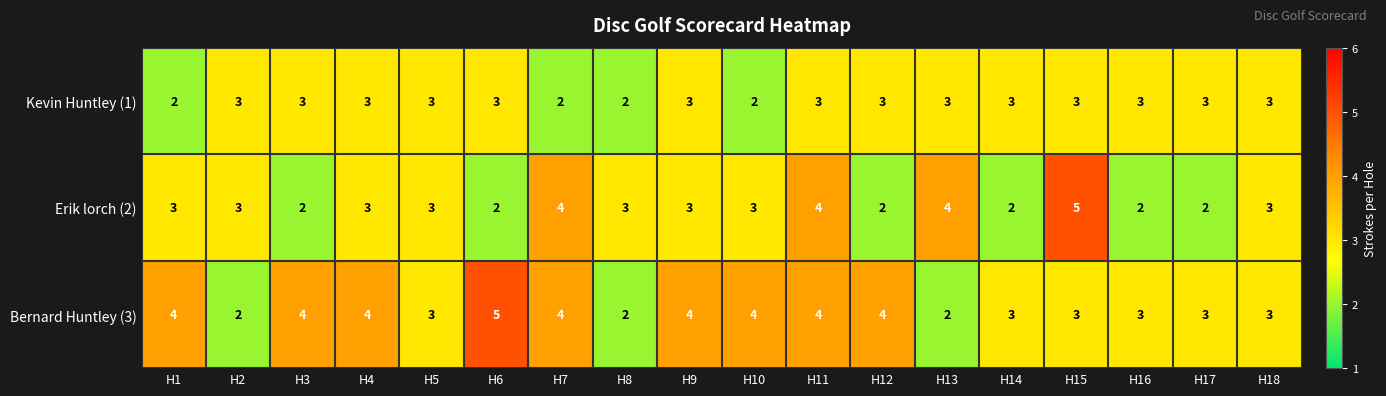

List the series in order of their overall mean, highest first.

Bernard Huntley (3), Erik lorch (2), Kevin Huntley (1)